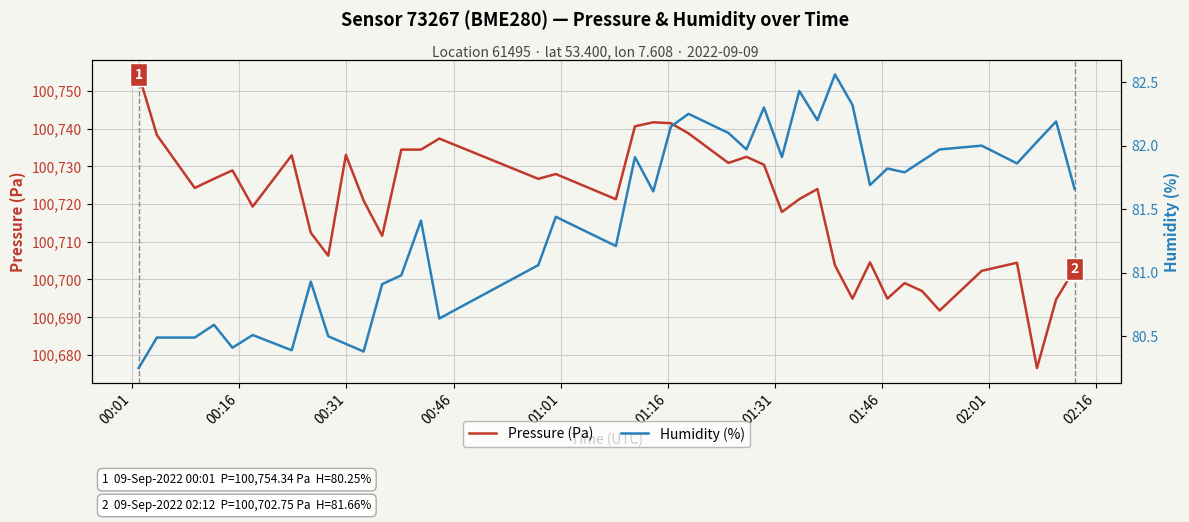

Does the chart display data point markers on the line(s)?

No